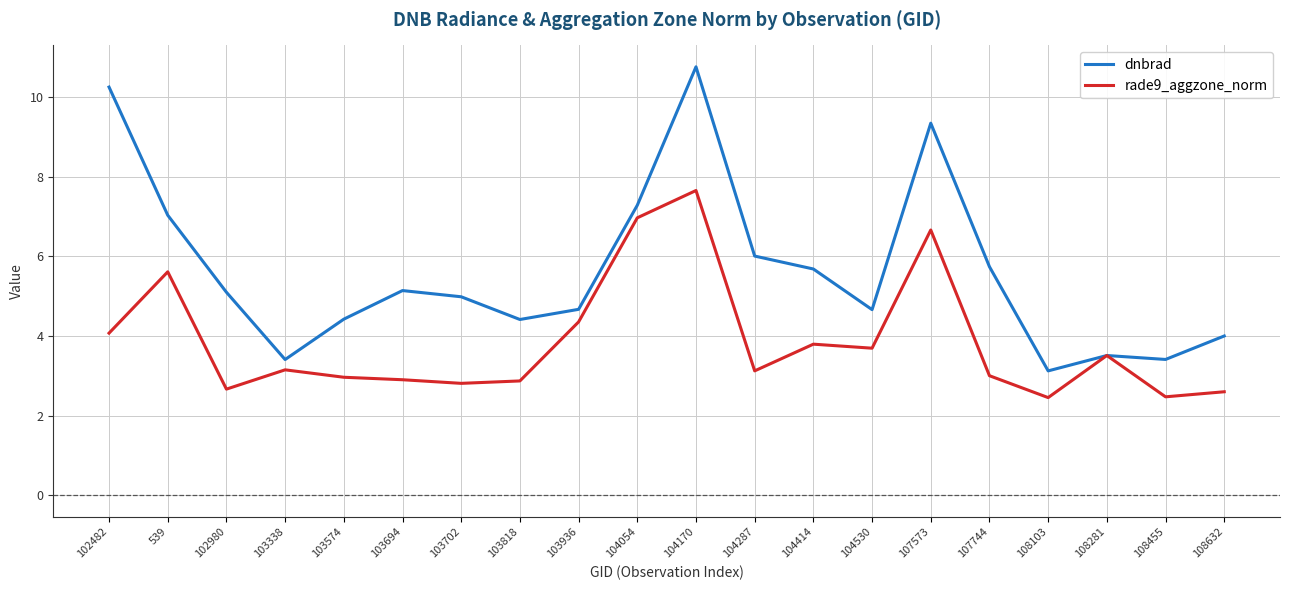

Is it true that dnbrad equals 9.3 at 107573?

True